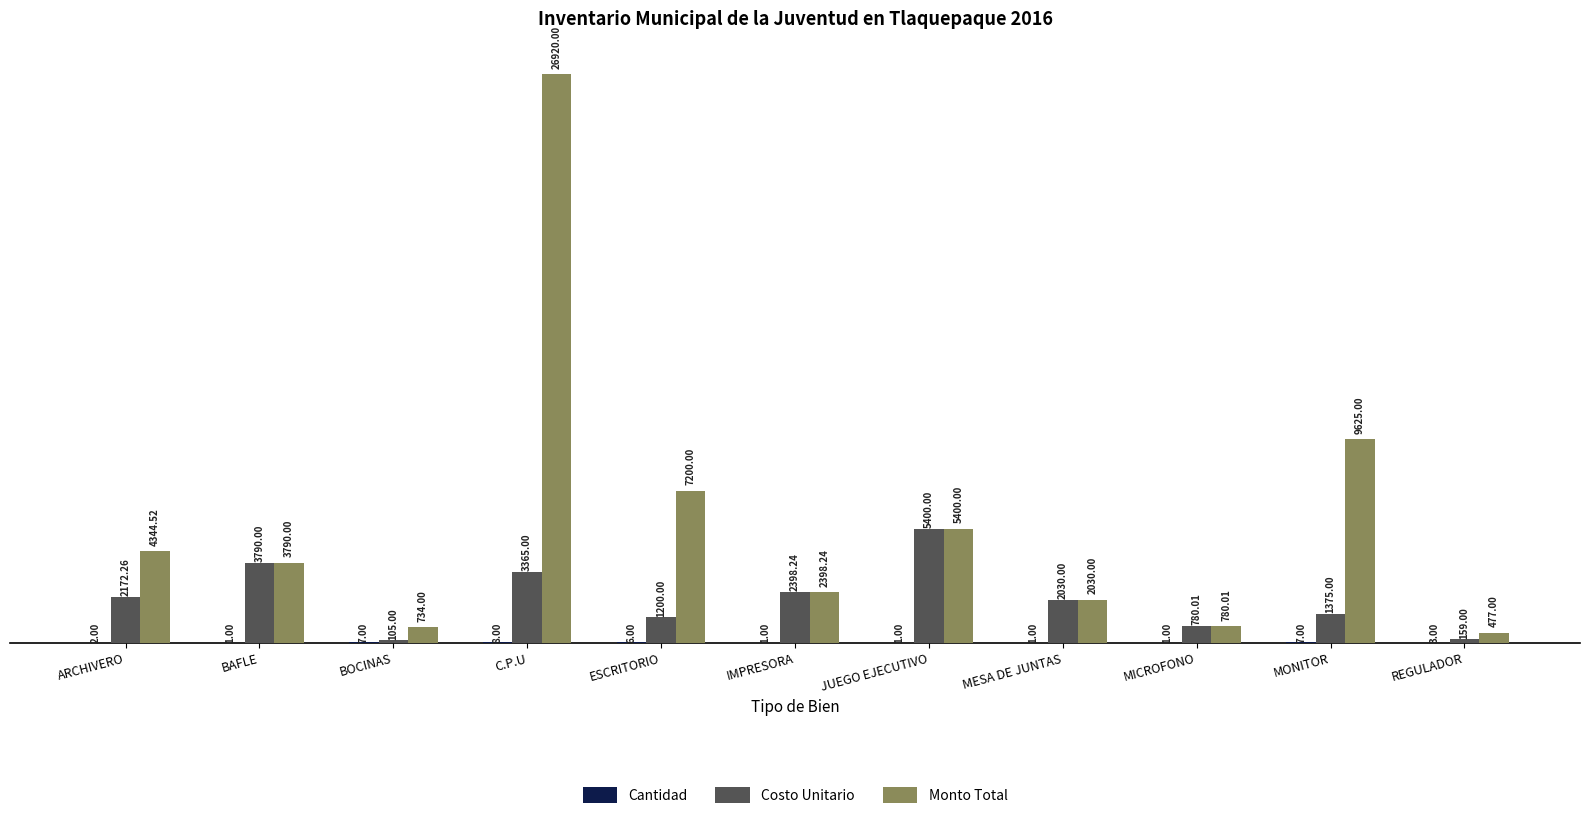

What is the sum of all Monto Total values?

63698.8